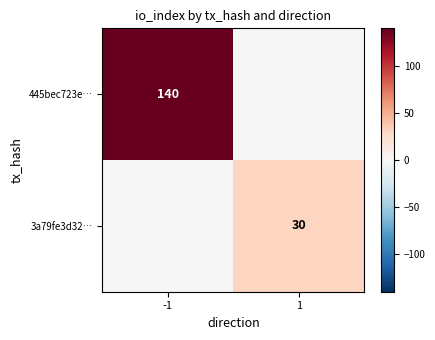

The value of 3a79fe3d32… at 1 is 21. True or false?

False